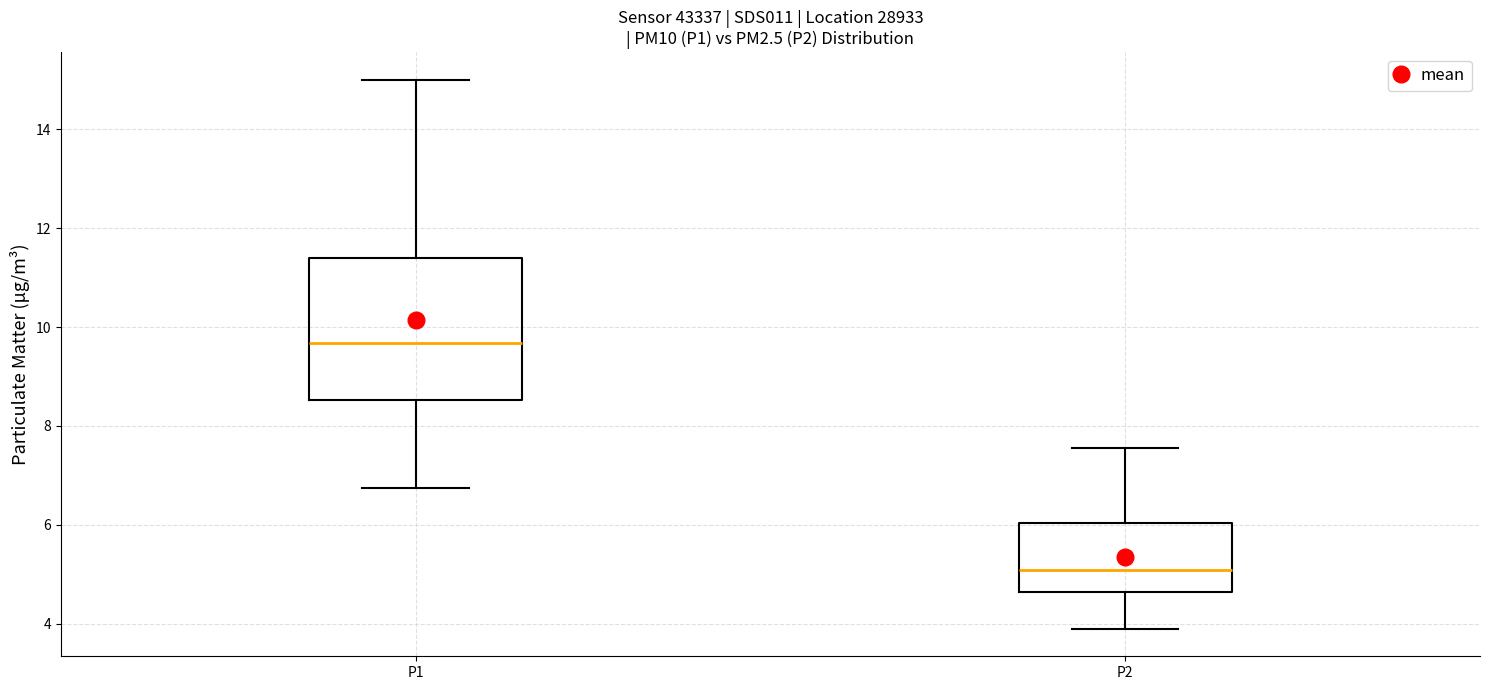

Which box's median line is the highest?

P1